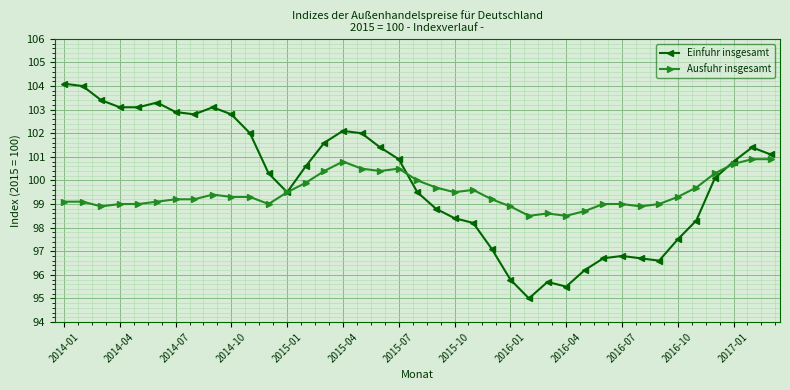

Which series has the widest spread of values?

Einfuhr insgesamt